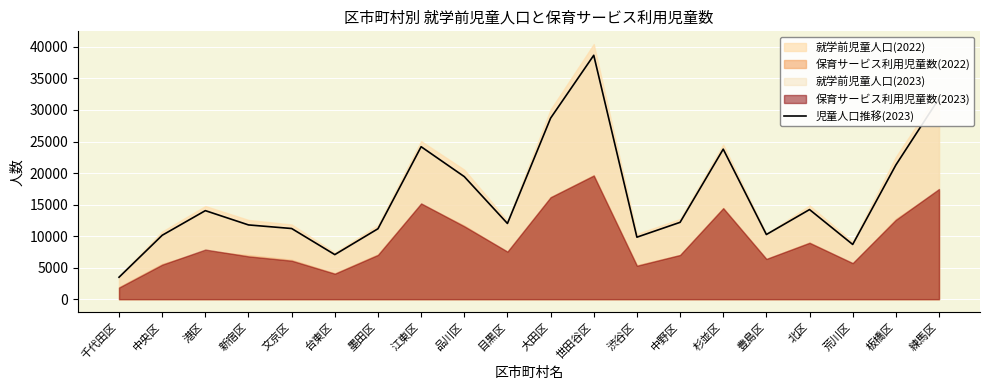

Read the value at 墨田区, to the nearest 50.

11150